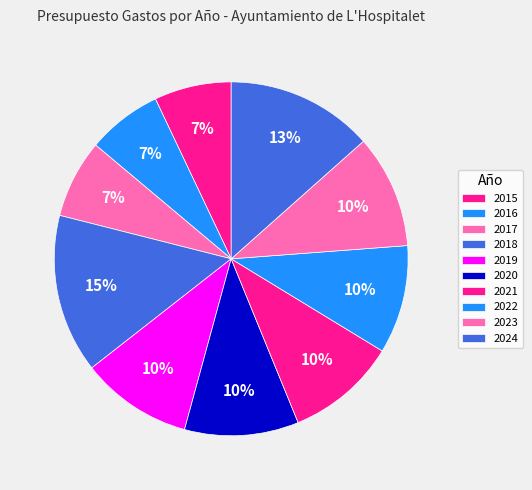

What percentage is the 2020 slice, to the nearest percent?

10%